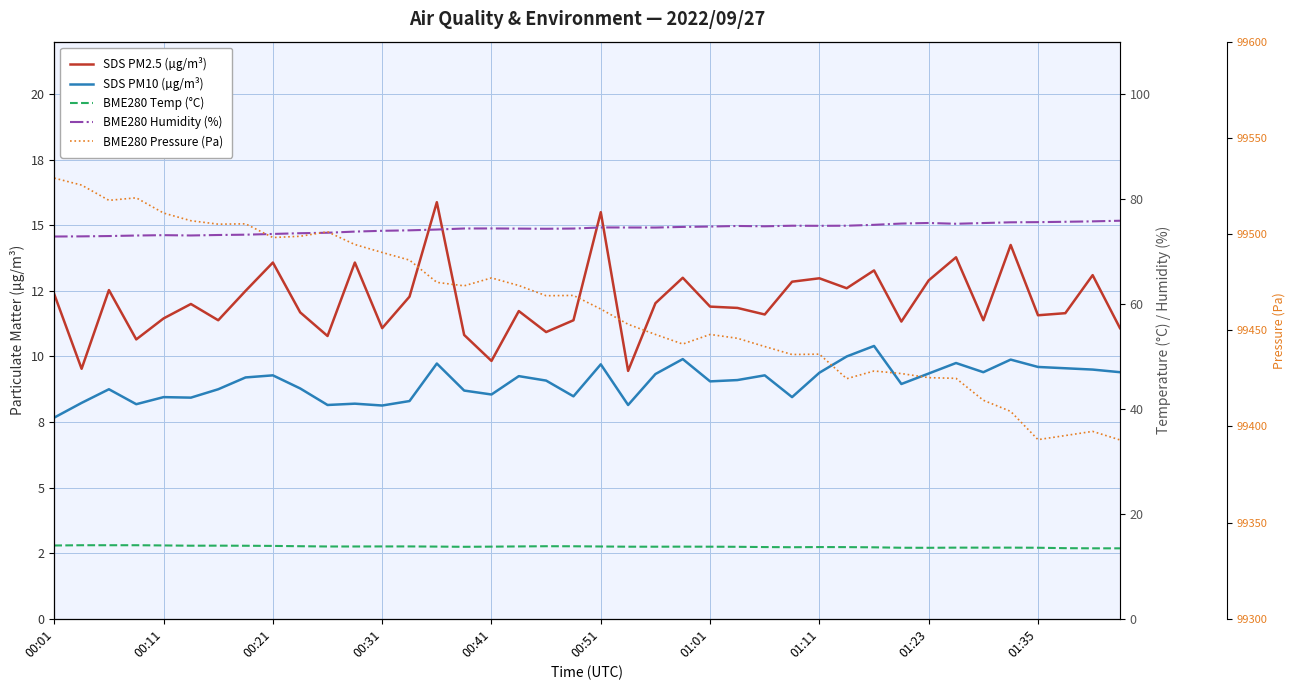

The value of SDS PM2.5 (µg/m³) at 00:11 is 13.5. True or false?

False